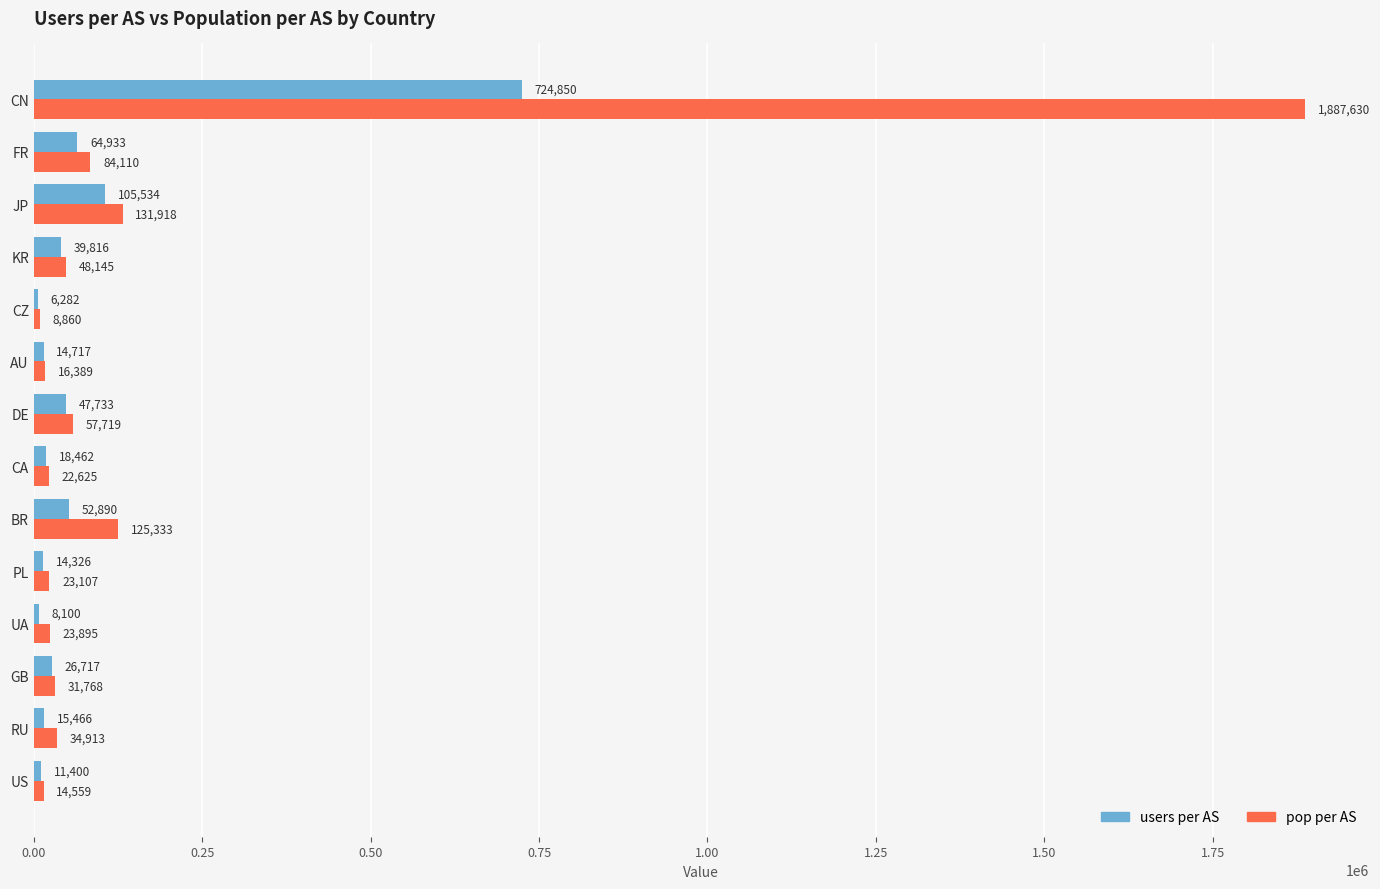

The value of users per AS at CN is 724850. True or false?

True